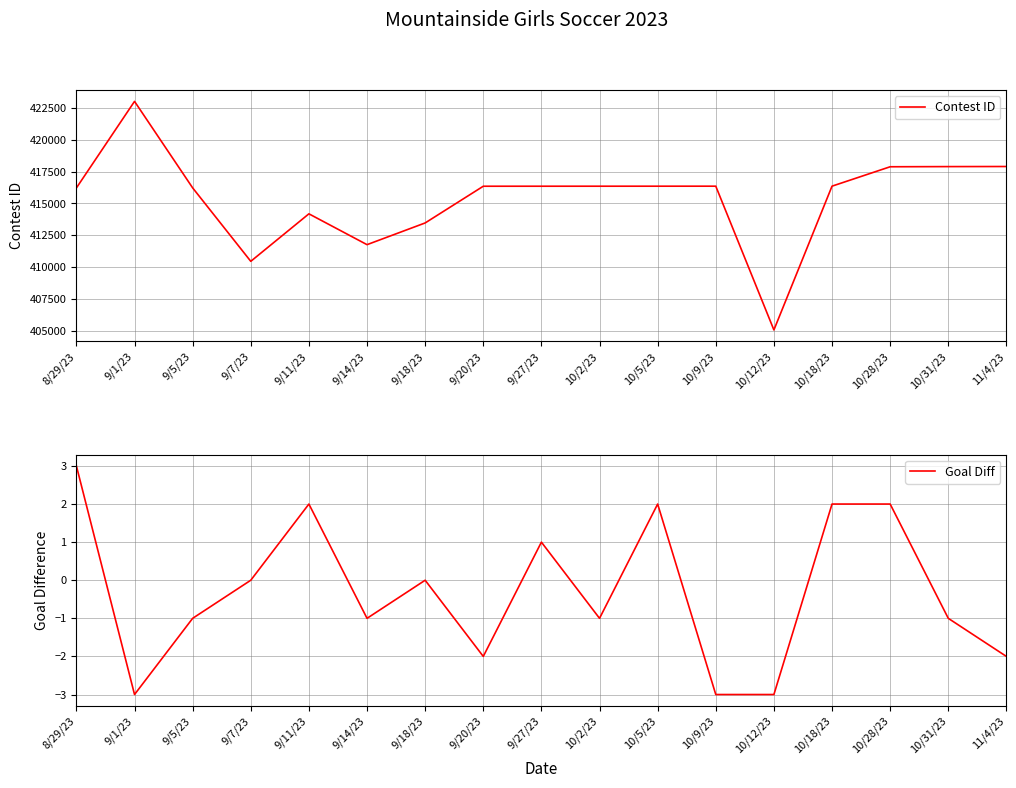

What is the minimum value shown in the chart?

-3